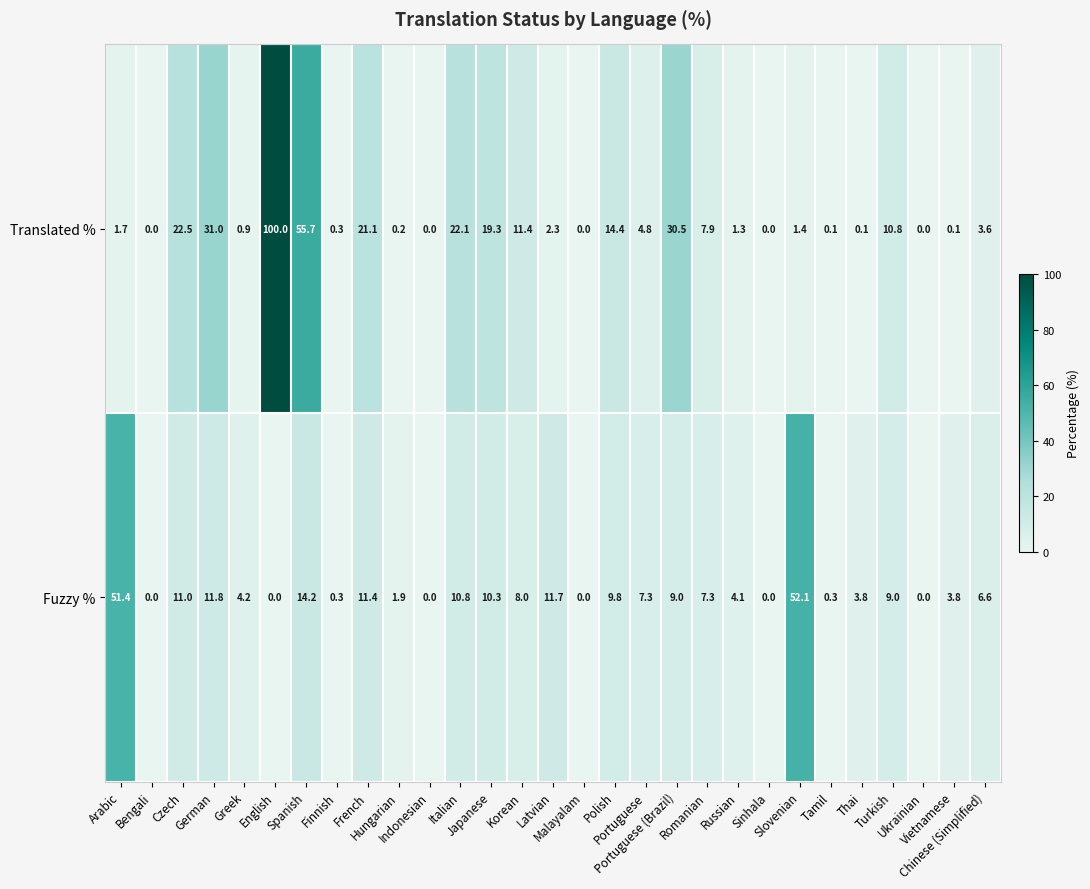

What is the average value of the Fuzzy % series?

9.0